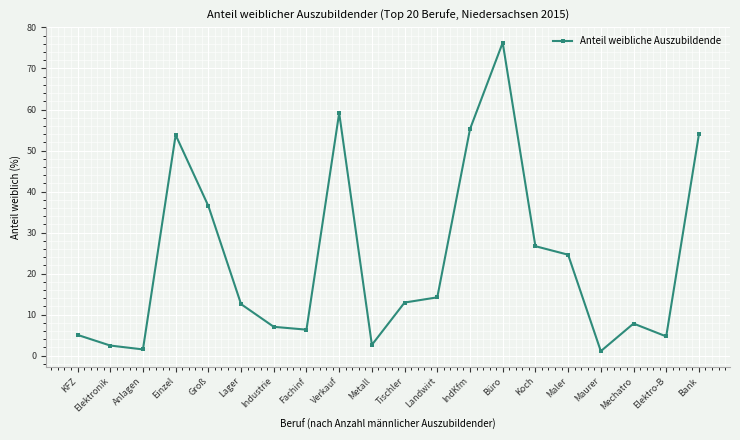

What is the label of the 4th point from the left?

Einzel